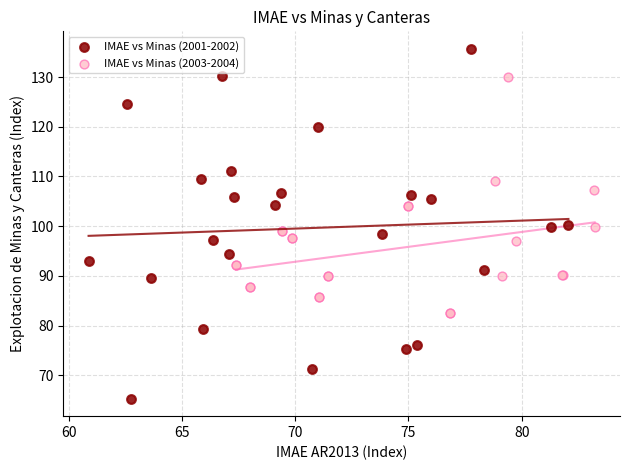

Which series reaches the maximum Y coordinate?

IMAE vs Minas (2001-2002)